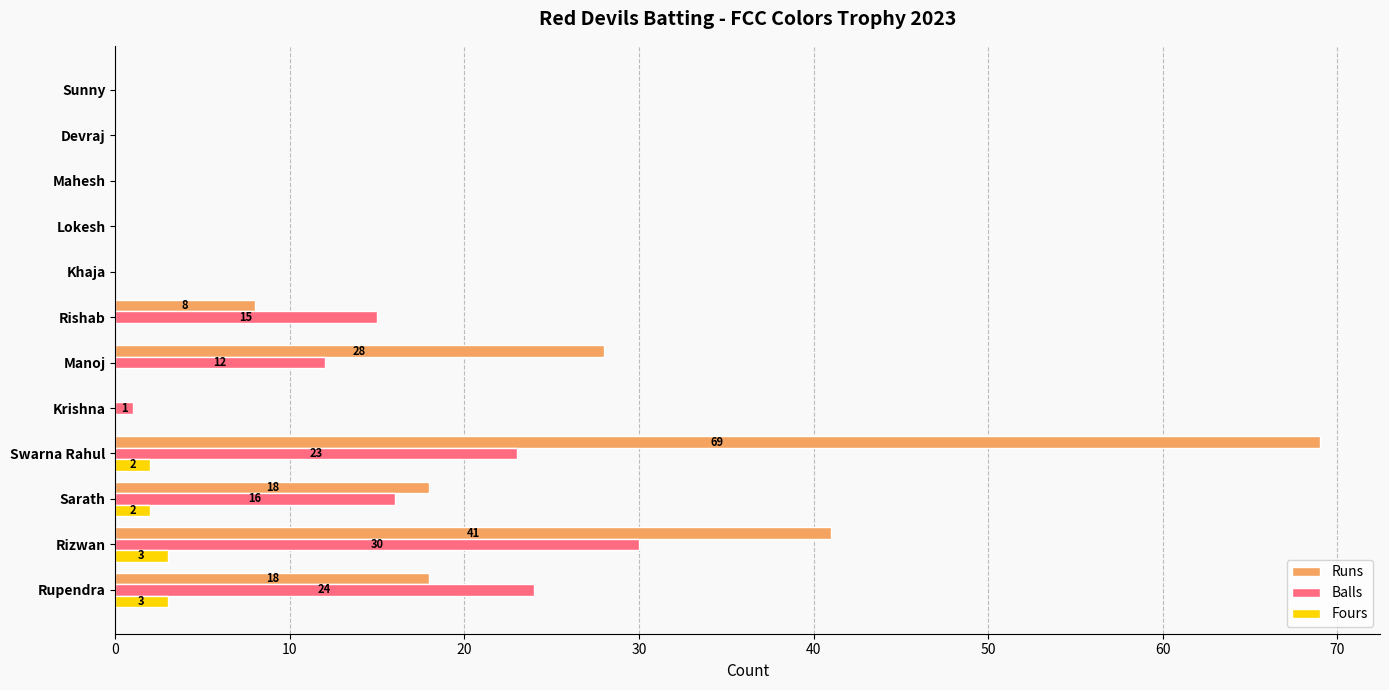

At which category does the chart reach its peak across all series?

Swarna Rahul